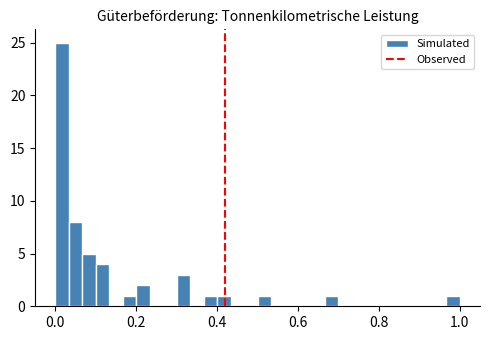

Read against the x-axis, roughly where is the centre of the tallest bar?

0.02